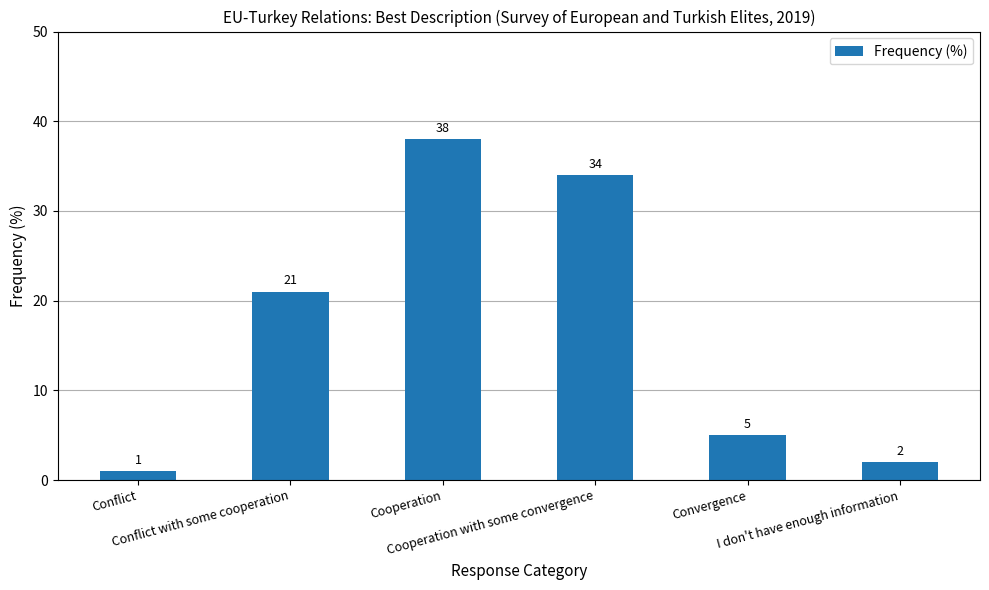

What is the change in value from Conflict to Cooperation?

+37